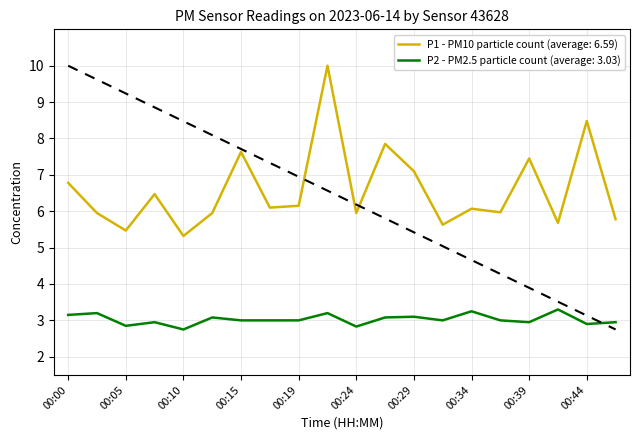

Which series has the largest total across all categories?

P1 - PM10 particle count (average: 6.59)